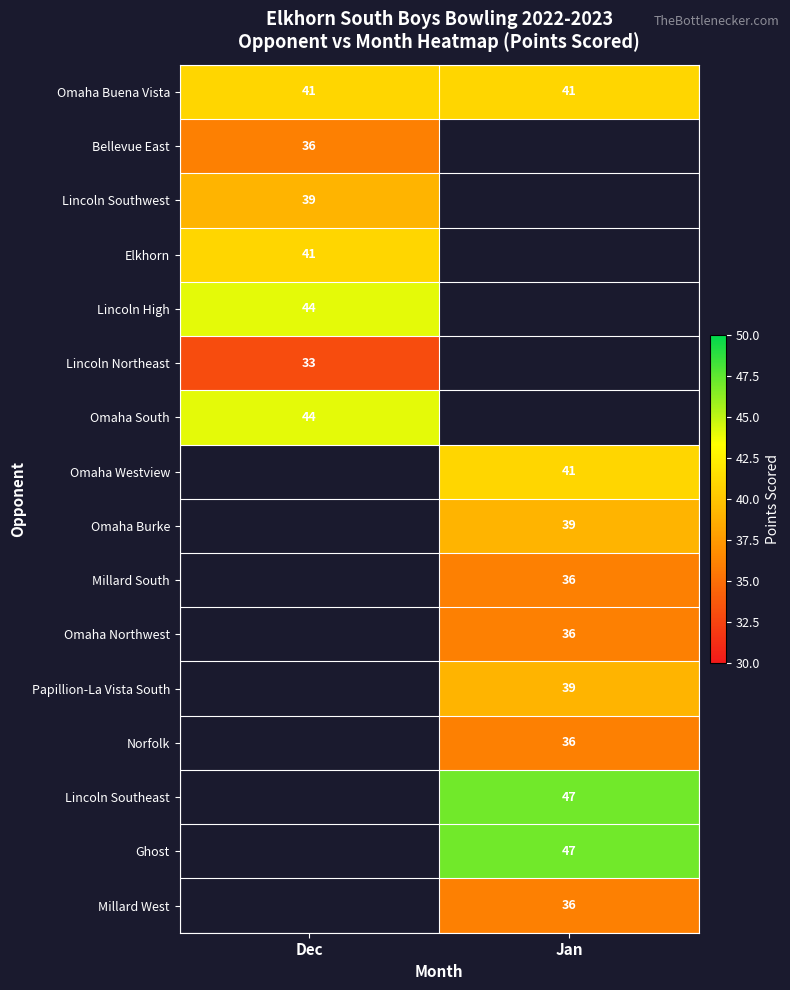

Count the number of data series in this chart.

16